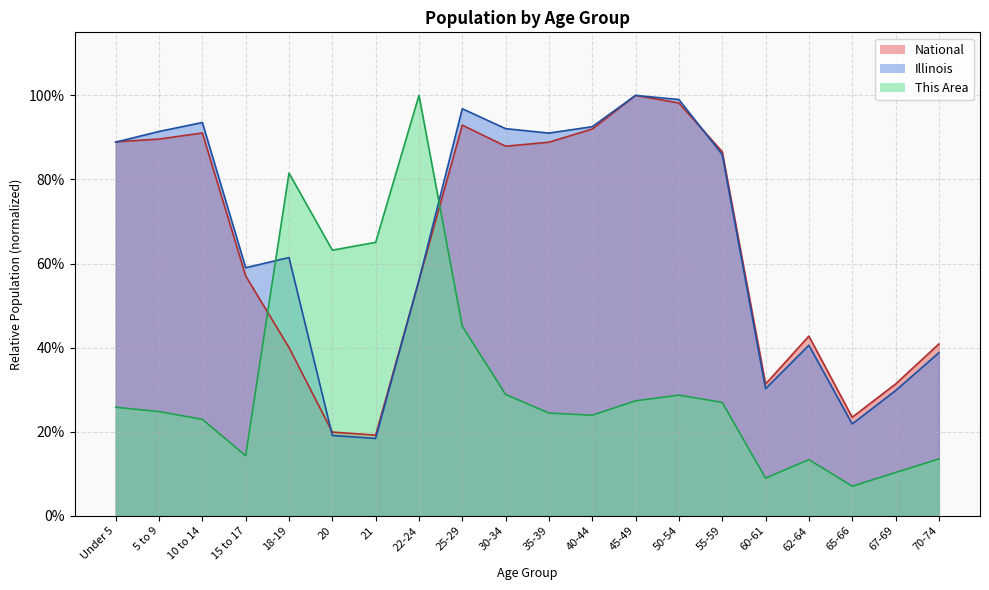

Reading left to right, extract all data points from this chart.

This Area: 0.3	0.2	0.2	0.1	0.8	0.6	0.7	1.0	0.5	0.3	0.2	0.2	0.3	0.3	0.3	0.1	0.1	0.1	0.1	0.1
Illinois: 0.9	0.9	0.9	0.6	0.6	0.2	0.2	0.6	1.0	0.9	0.9	0.9	1.0	1.0	0.9	0.3	0.4	0.2	0.3	0.4
National: 0.9	0.9	0.9	0.6	0.4	0.2	0.2	0.6	0.9	0.9	0.9	0.9	1.0	1.0	0.9	0.3	0.4	0.2	0.3	0.4